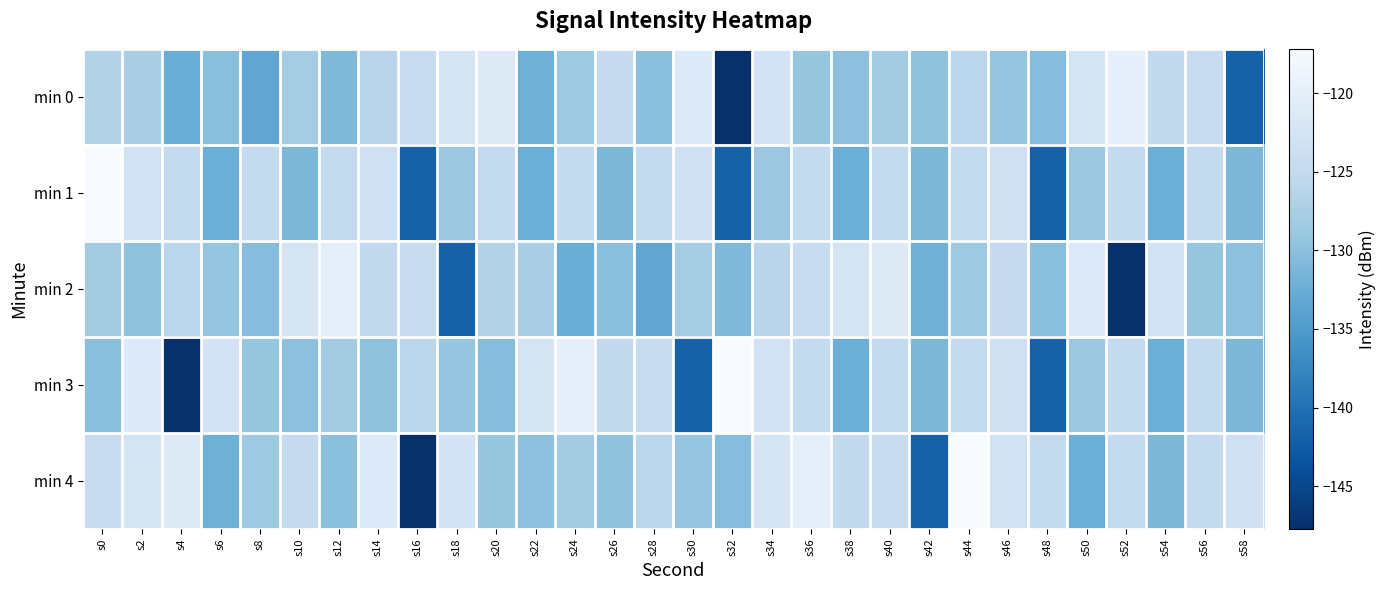

What is the smallest value displayed?

-147.7